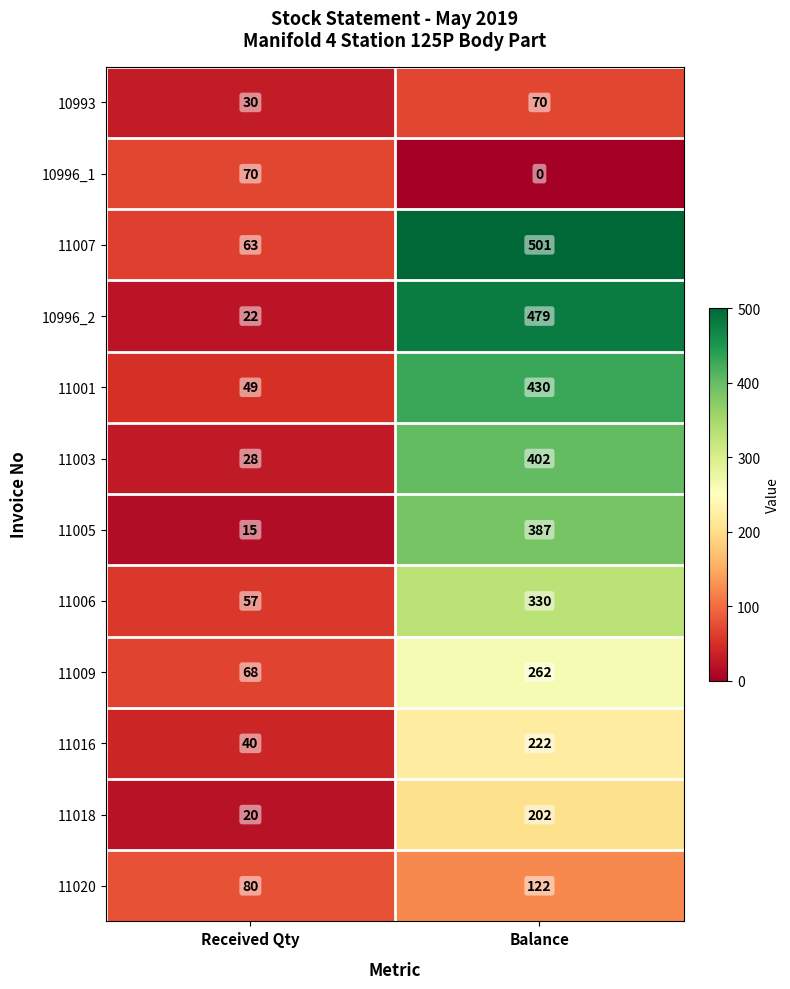

What is the sum of all 10996_1 values?

70